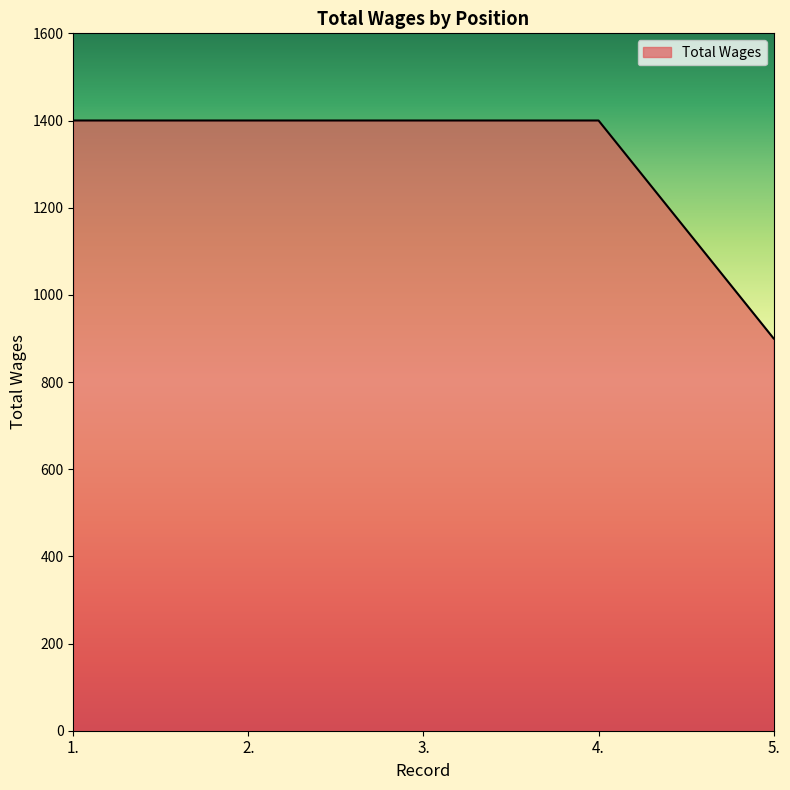

Reading right to left, list all the values displayed in this chart.

900	1400	1400	1400	1400